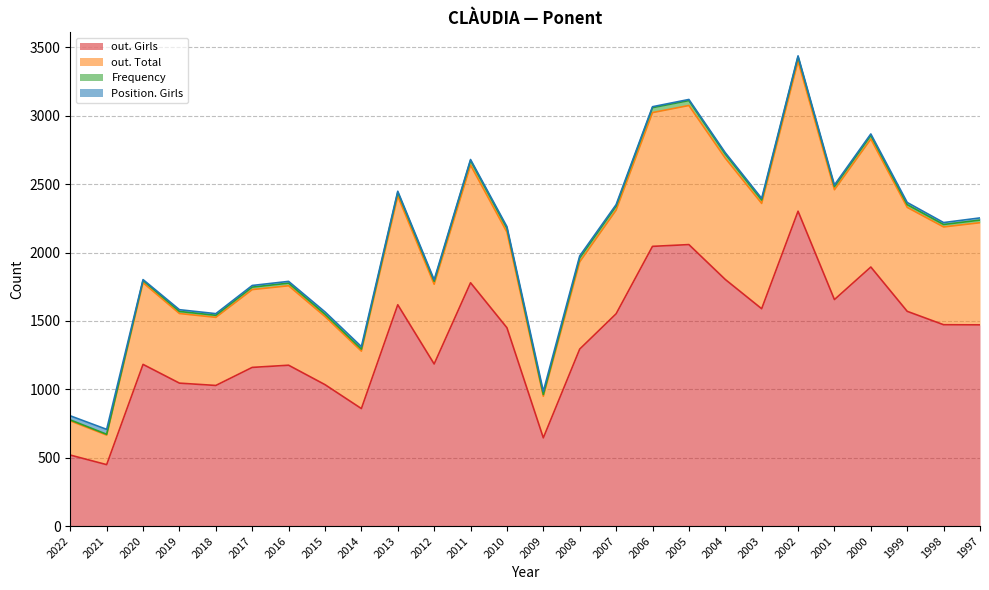

Which label corresponds to the smallest value in the chart?

2021